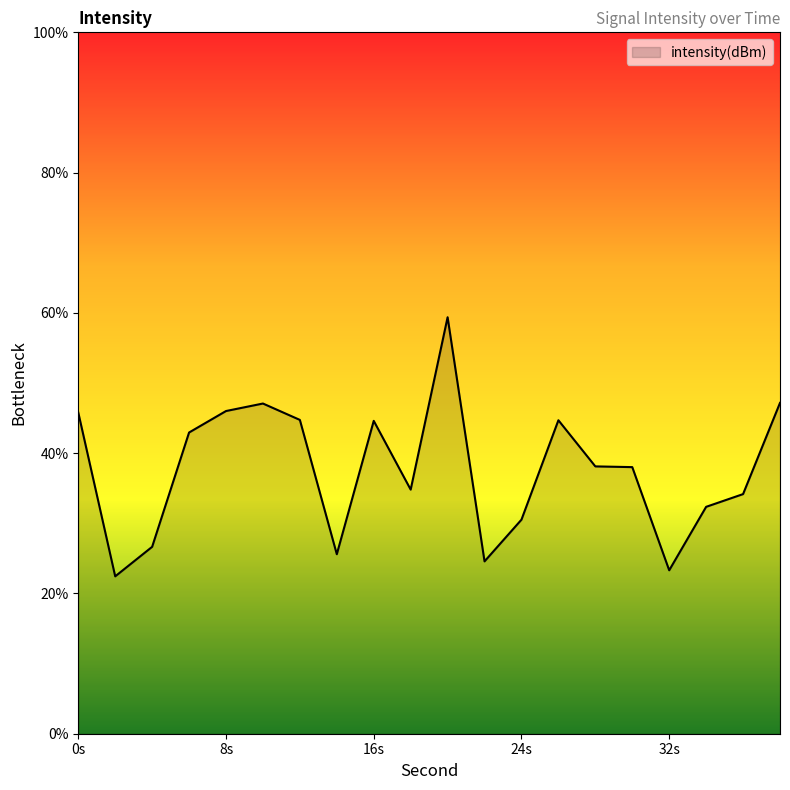

What is the difference between the second highest and minimum values?

24.7